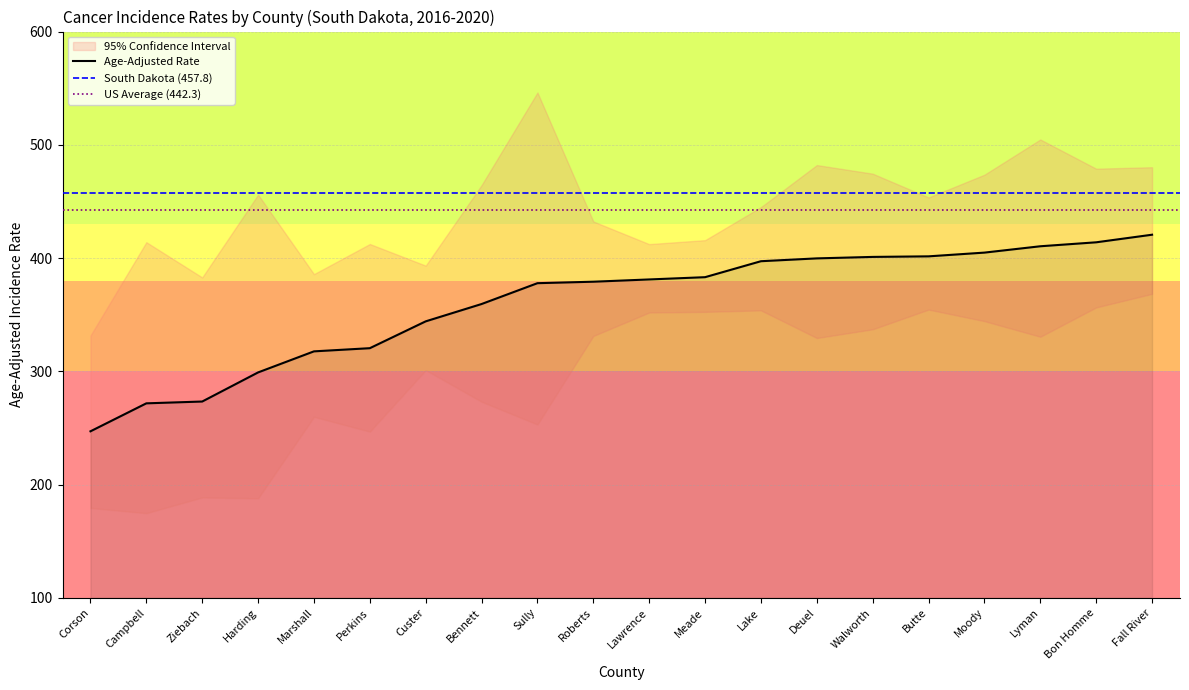

Rank the series by their maximum value, from lowest to highest.

Lower 95% CI, Age-Adjusted Rate, Upper 95% CI